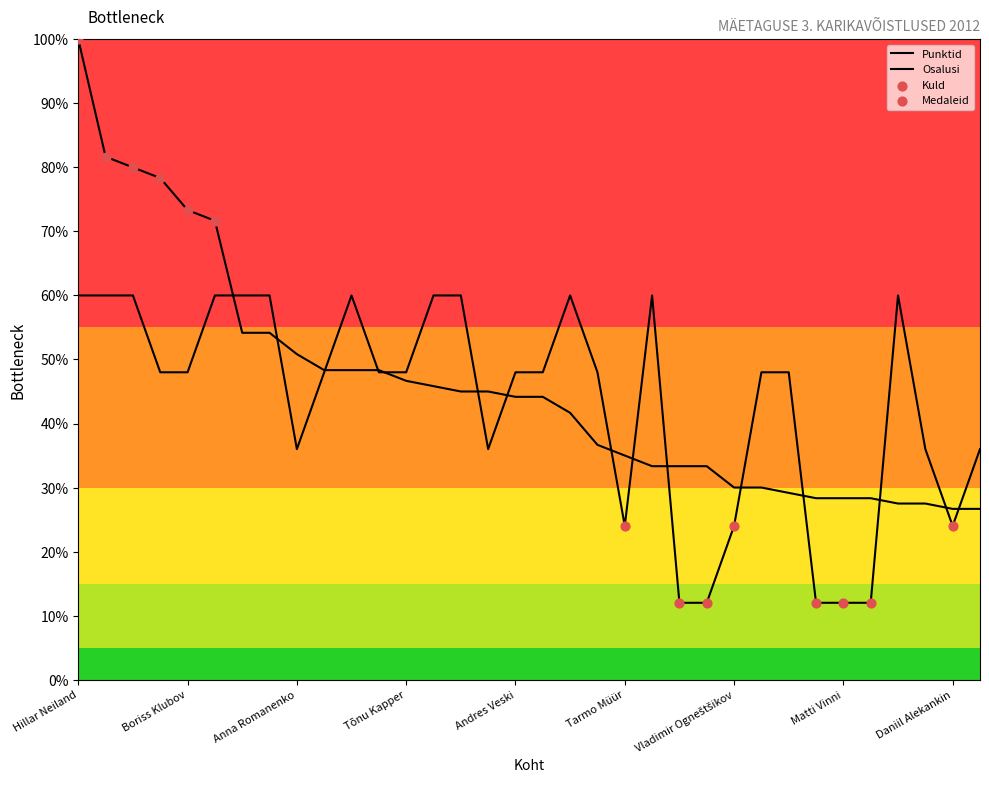

Which series has the largest total across all categories?

Punktid